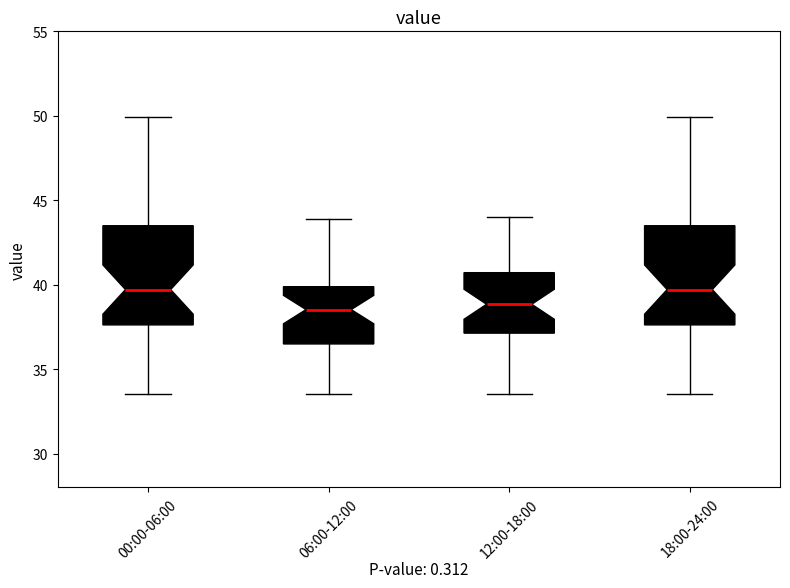

Where is the lower edge of the box for 00:00-06:00 on the y-axis? The values are not printed on the chart, so give them approximately, as read against the axis.

37.5